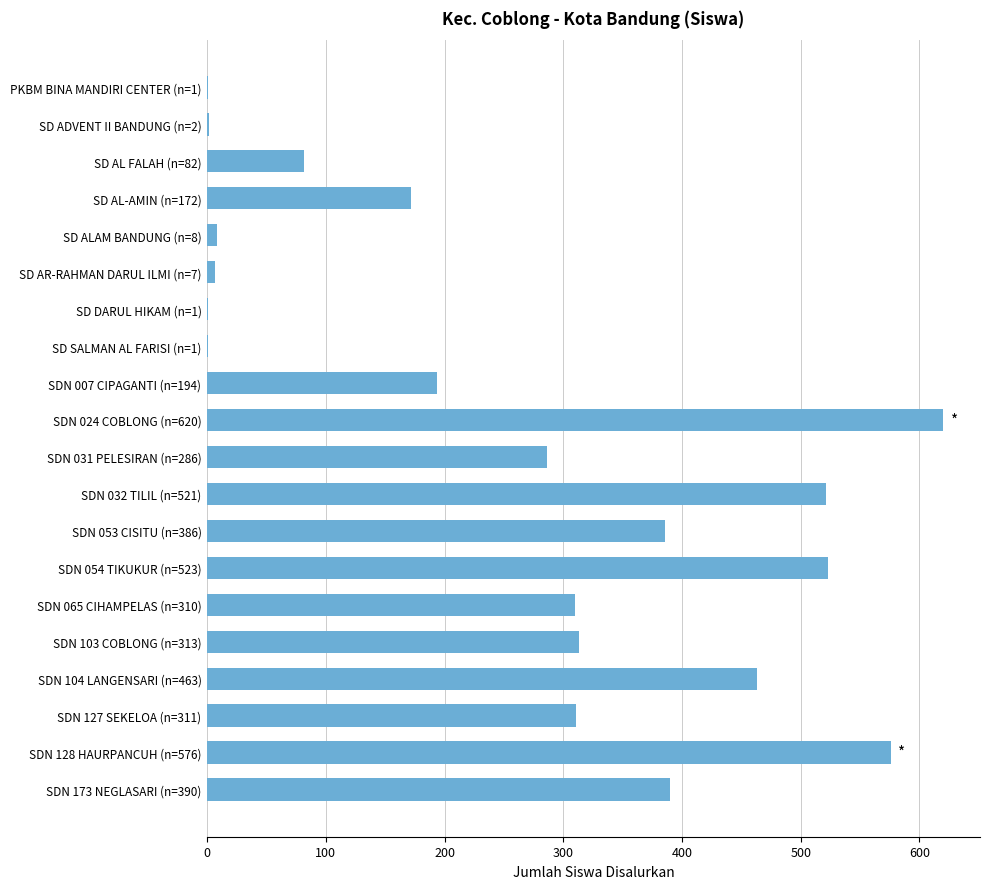

Which has a higher value, SDN 065 CIHAMPELAS (n=310) or SDN 007 CIPAGANTI (n=194)?

SDN 065 CIHAMPELAS (n=310)